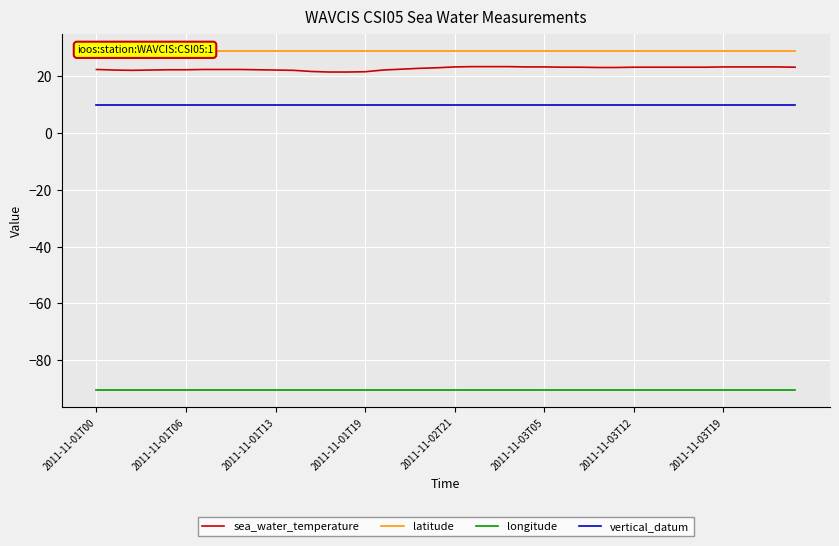

The value of longitude at 19 is -162.9. True or false?

False